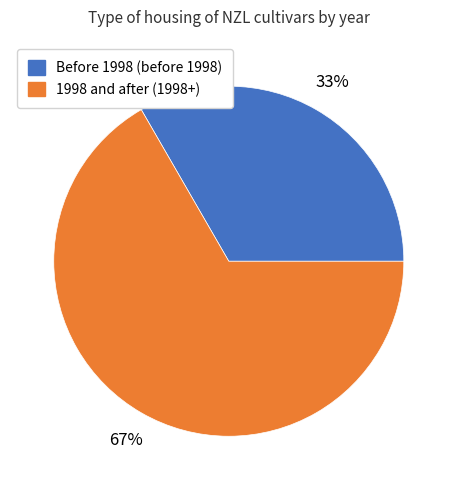

Does any single category account for the majority?

Yes